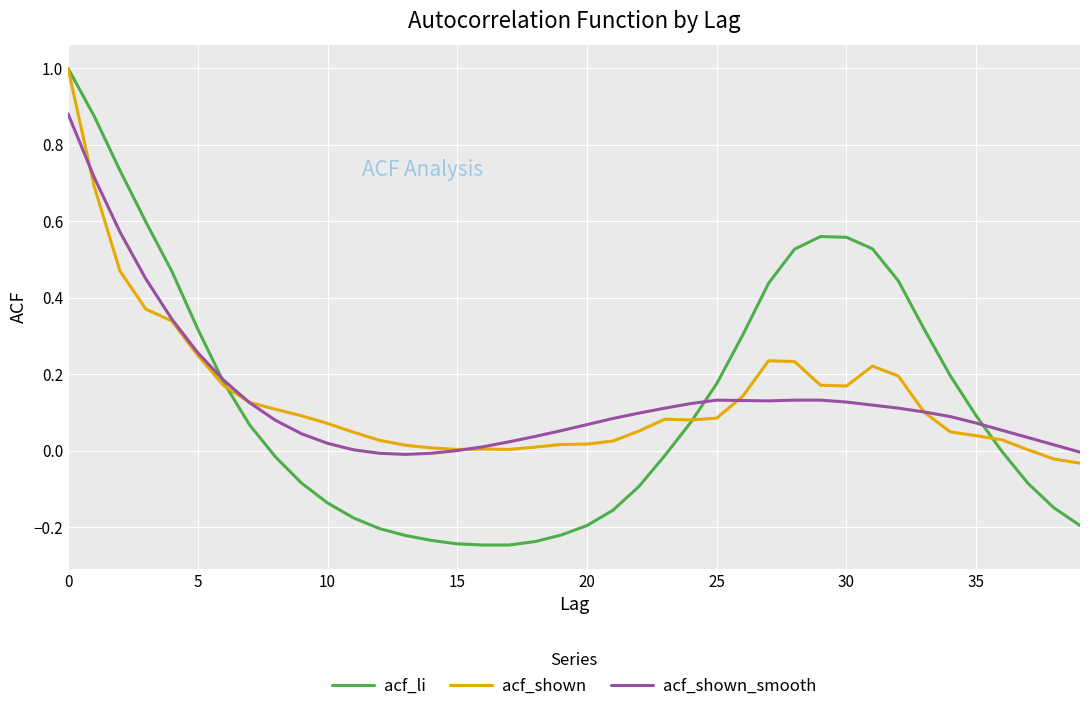

Which series has the widest spread of values?

acf_li